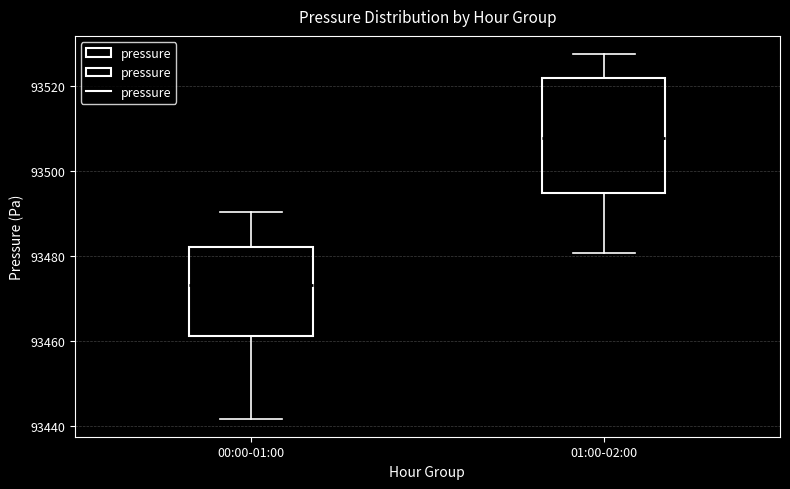

Comparing the boxes themselves (not the whiskers), which one is the tallest?

01:00-02:00